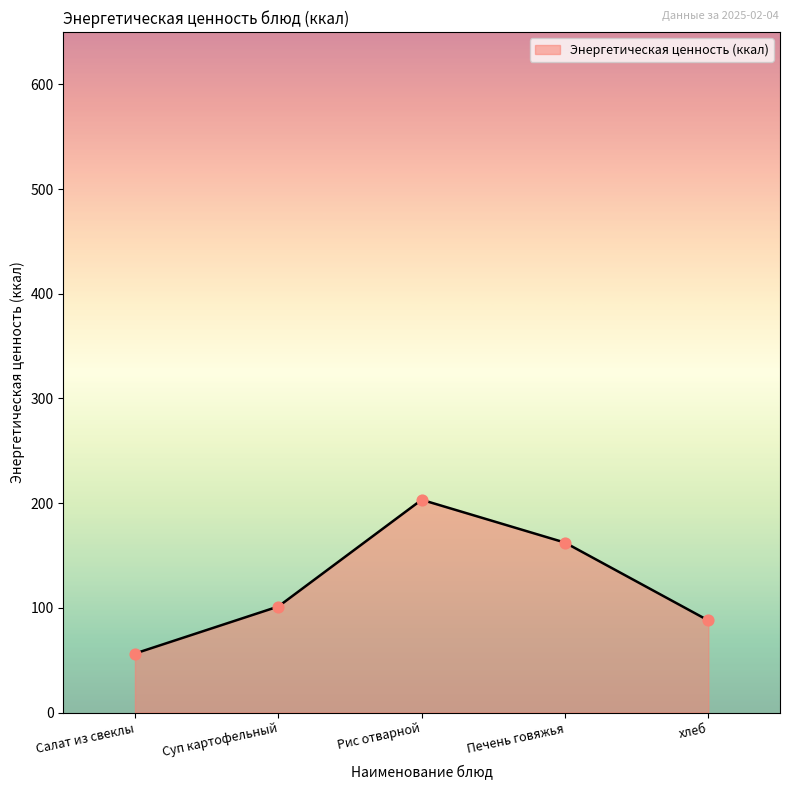

Between Рис отварной and хлеб, which is larger?

Рис отварной